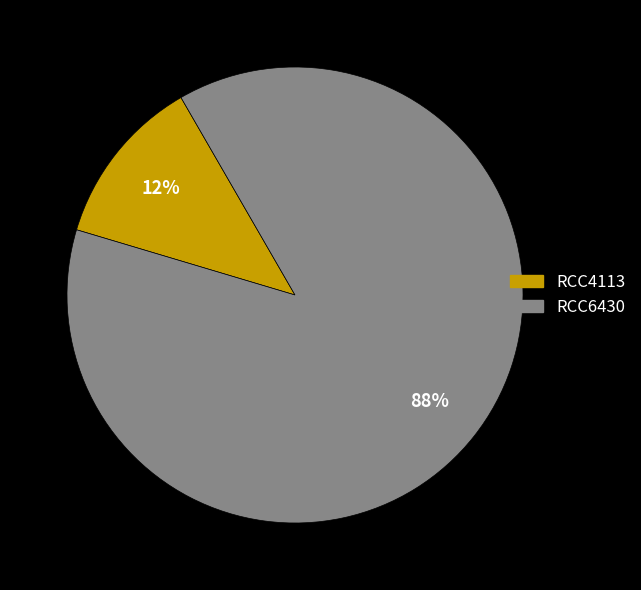

Is there a majority slice in this chart?

Yes